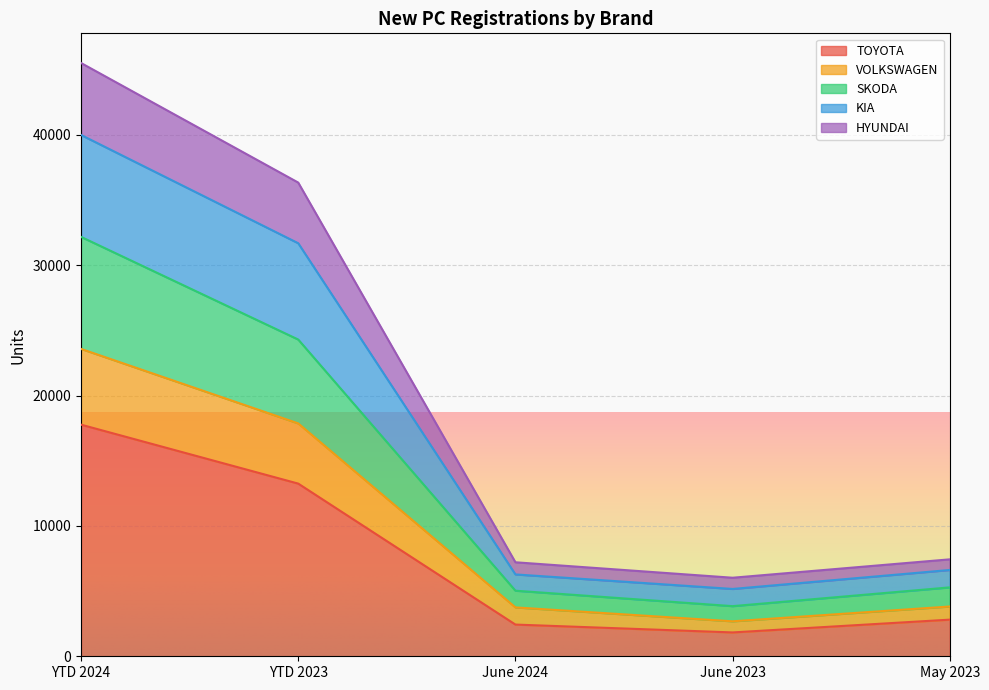

What is the average value of the TOYOTA series?

7619